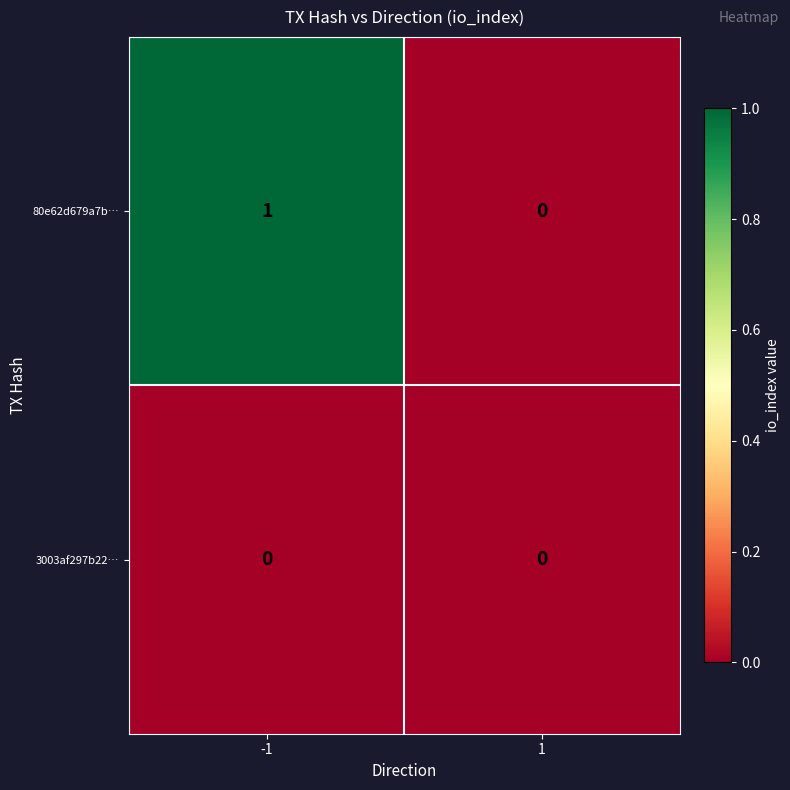

At which category is the sum across all series the highest?

-1